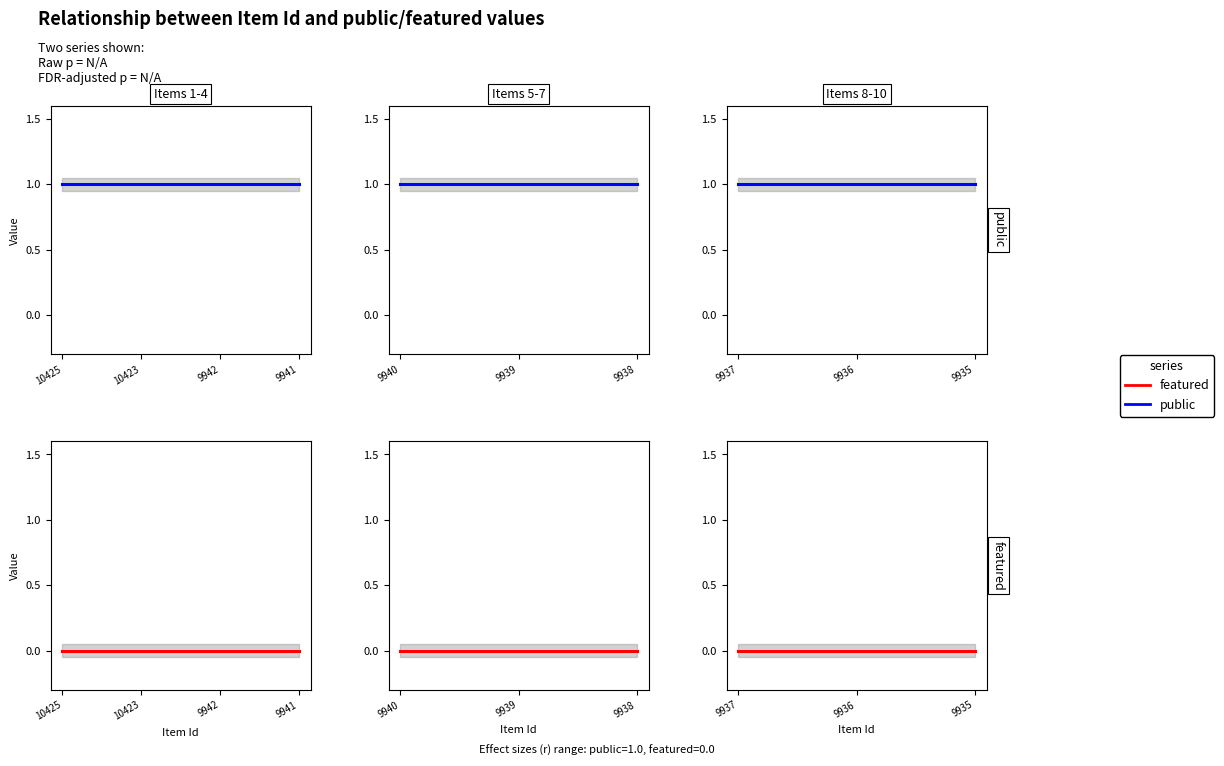

Where is public nearest to the value 1?

10425